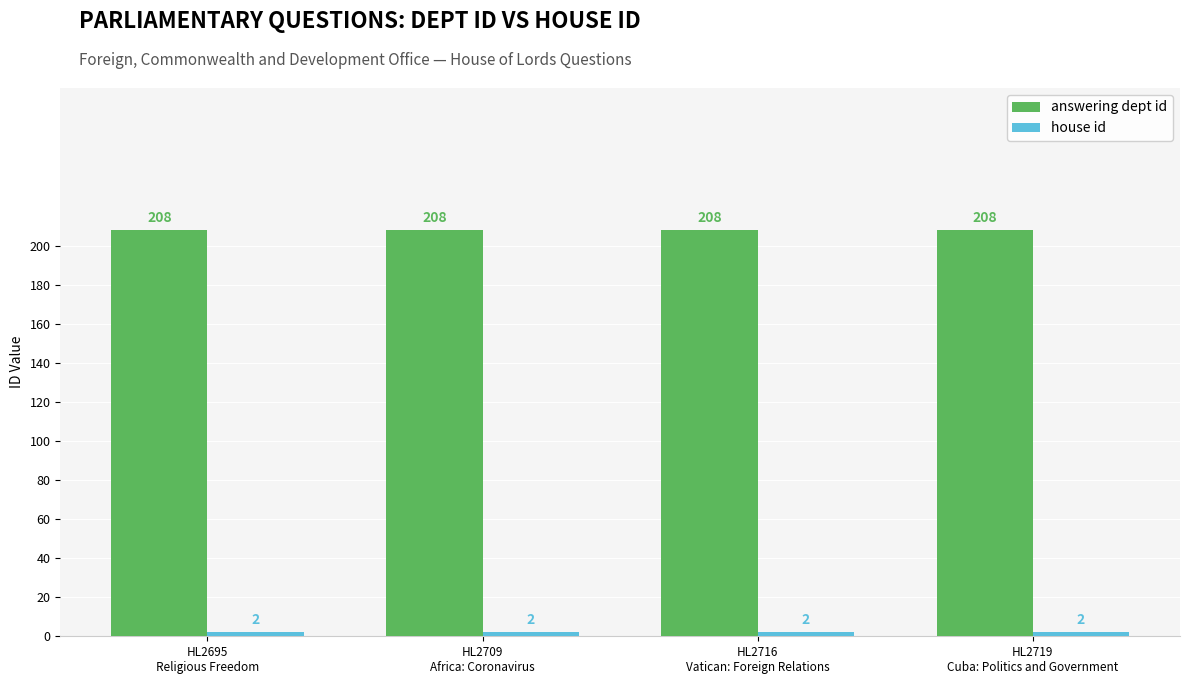

Which series has the largest total across all categories?

answering dept id